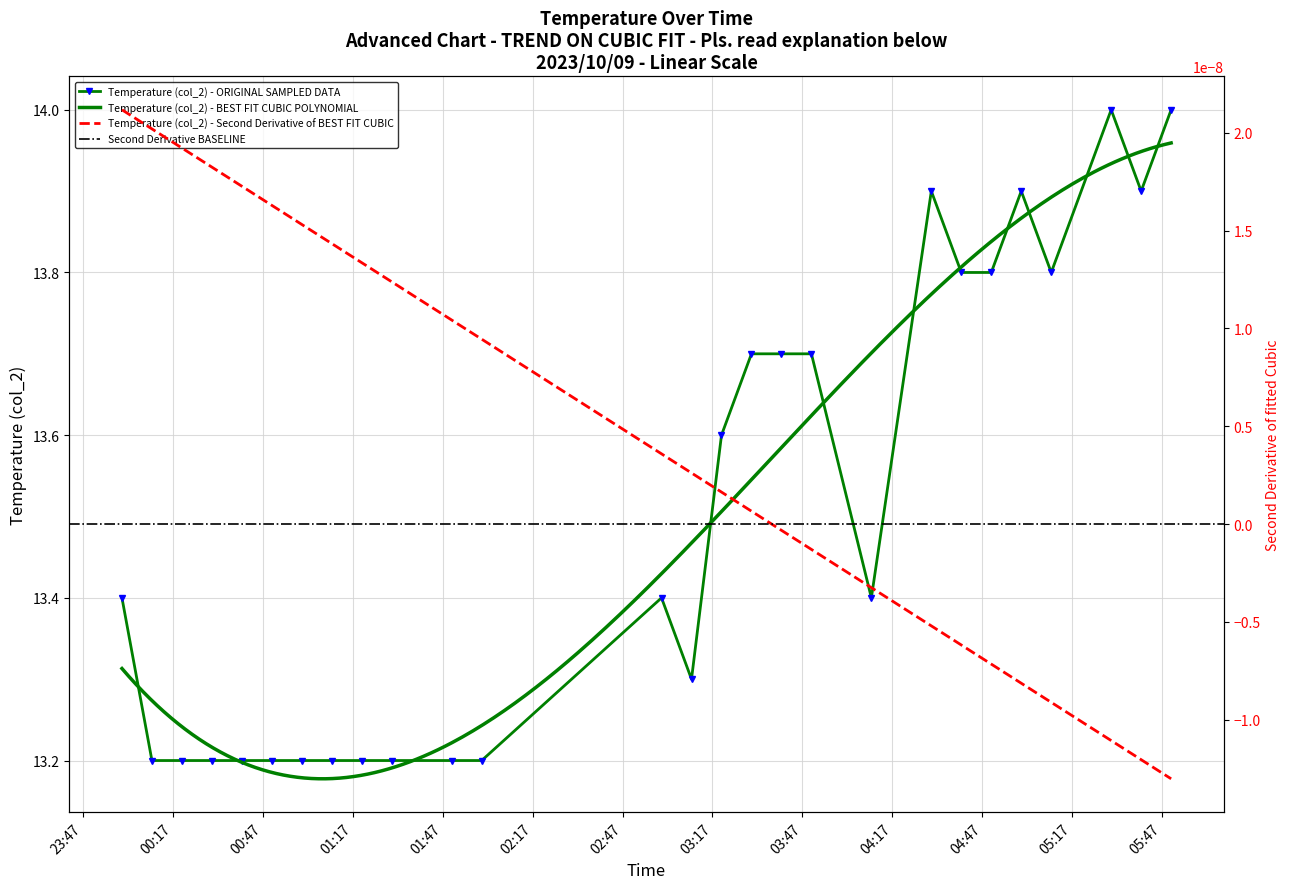

What is the label of the 5th point from the right?

2023/10/09 05:00:00